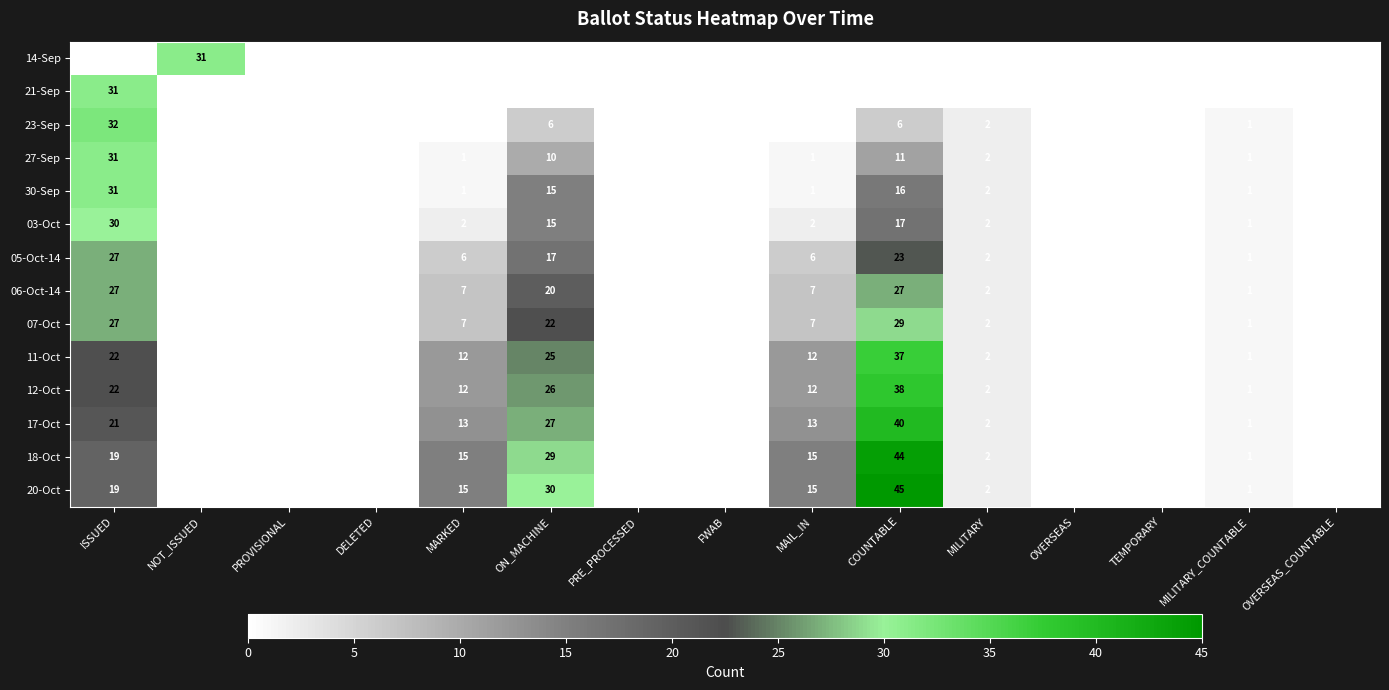

Is it true that 12-Oct equals 5 at MARKED?

False